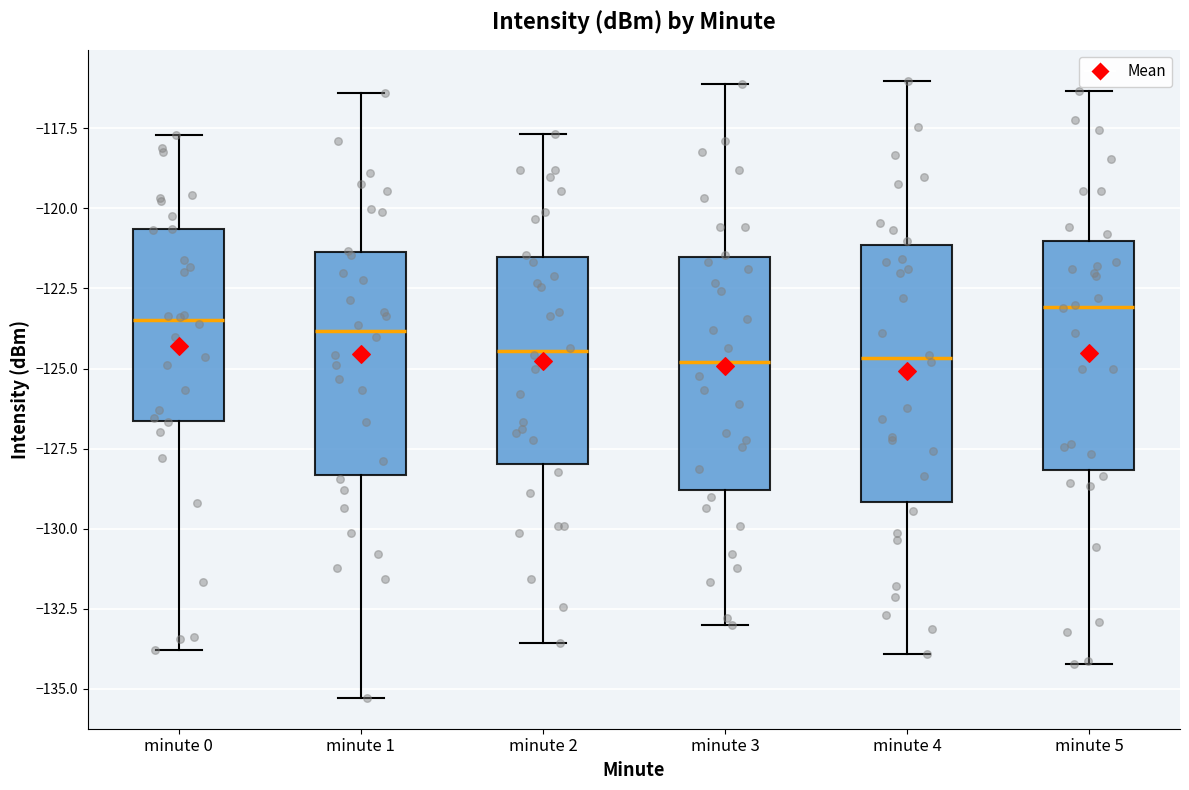

Where does the upper whisker of the box for minute 5 end on the y-axis? The values are not printed on the chart, so give them approximately, as read against the axis.

-116.5